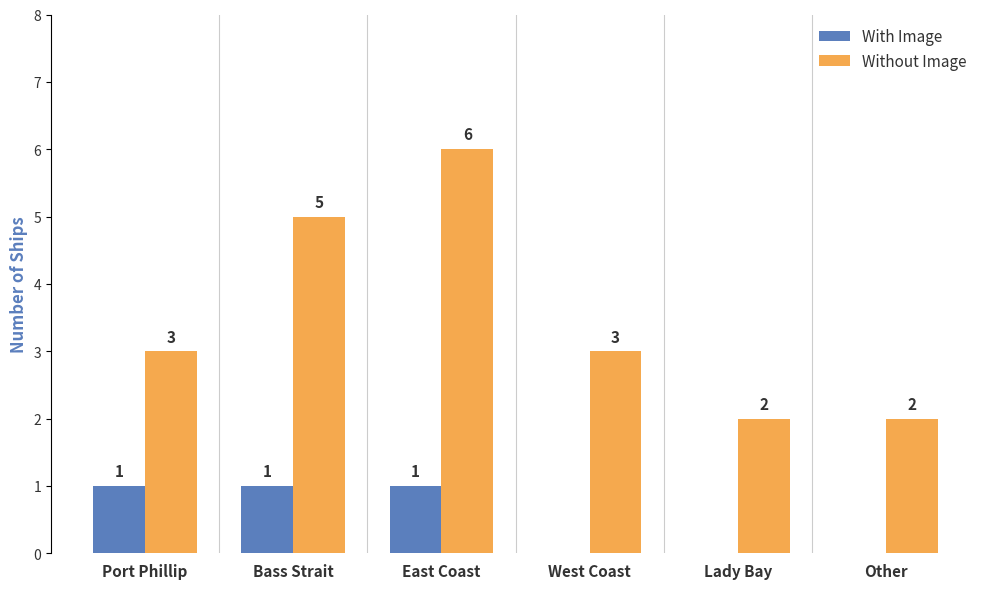

What are all the series names shown in the legend?

With Image, Without Image